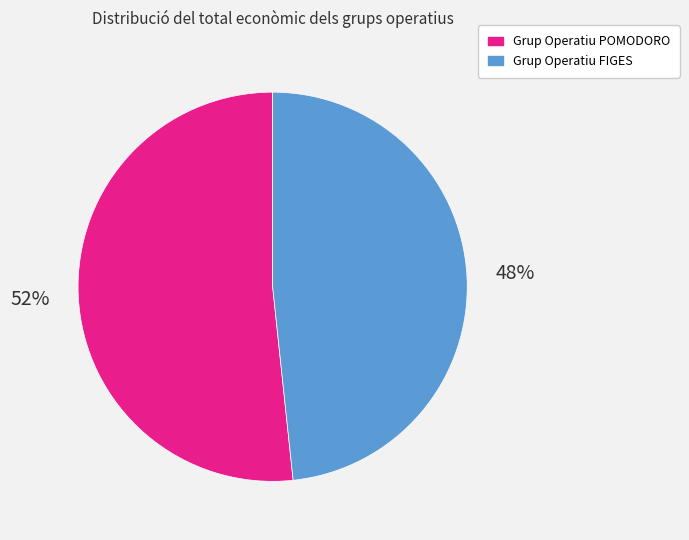

Which slice represents more than half of the pie?

Grup Operatiu POMODORO